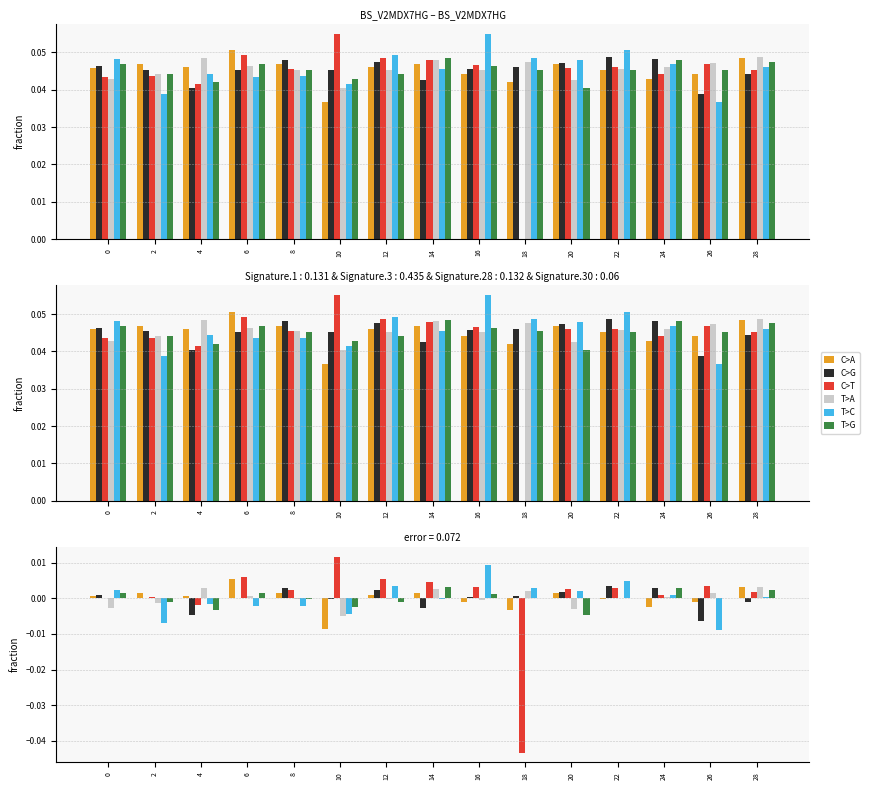

How many groups of bars are there?

15